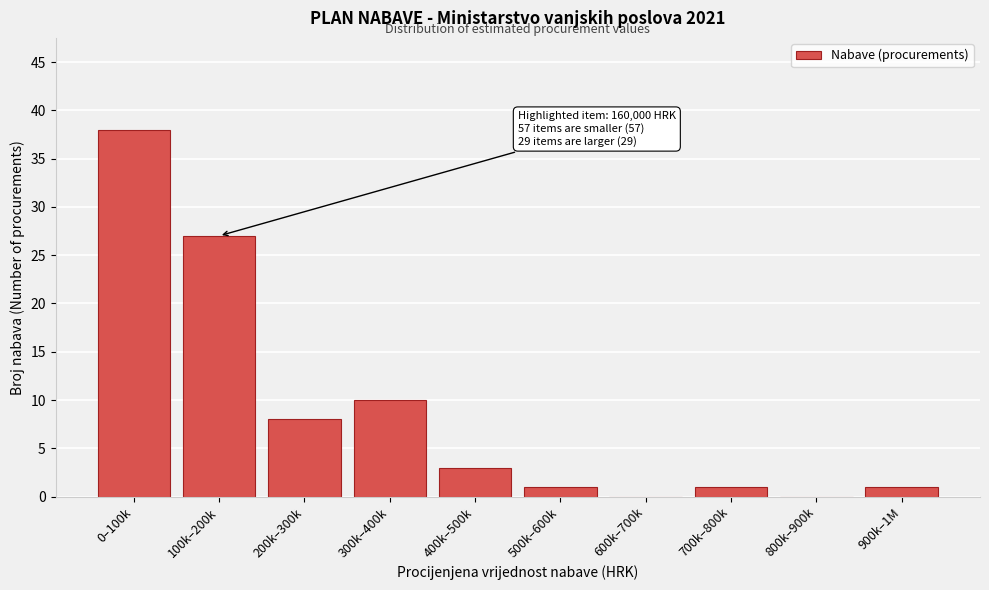

Reading left to right, what are all the values shown in this chart?

0–100k=38	100k–200k=27	200k–300k=8	300k–400k=10	400k–500k=3	500k–600k=1	600k–700k=0	700k–800k=1	800k–900k=0	900k–1M=1